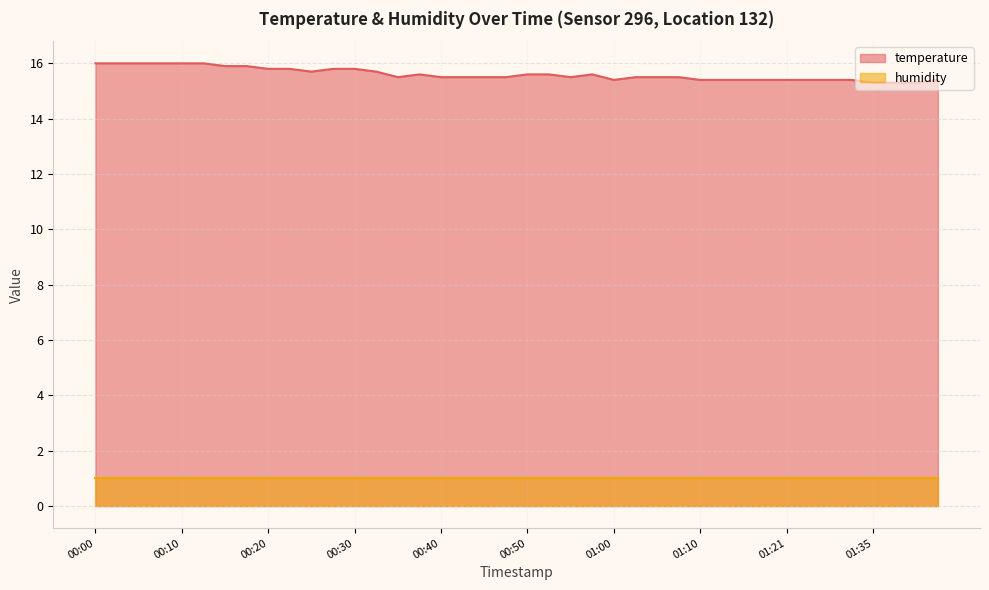

List the labels in order of value, largest first.

00:00, 00:03, 00:05, 00:08, 00:10, 00:13, 00:15, 00:18, 00:20, 00:23, 00:28, 00:30, 00:25, 00:33, 00:38, 00:50, 00:52, 00:57, 00:35, 00:40, 00:42, 00:45, 00:47, 00:55, 01:02, 01:05, 01:07, 01:00, 01:10, 01:13, 01:15, 01:18, 01:21, 01:24, 01:30, 01:32, 01:43, 01:35, 01:38, 01:40